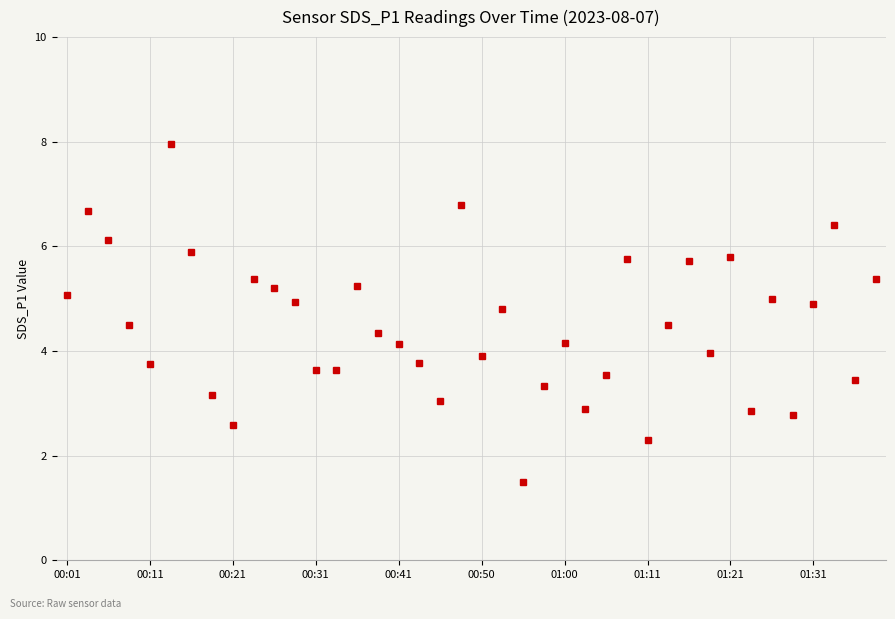

What is the value of the 31st point from the left?

5.7